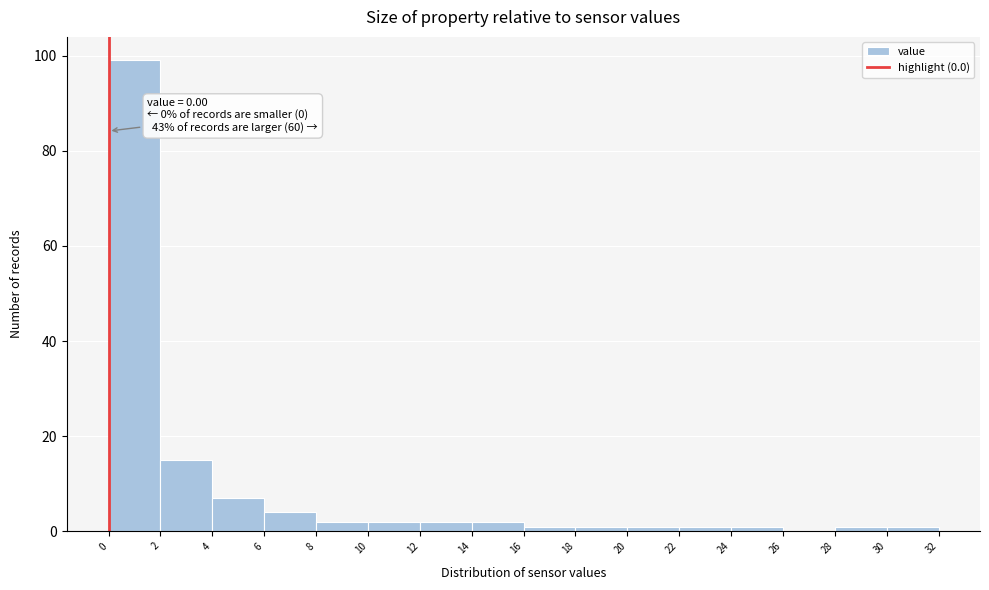

Over which range of the x-axis is the bar tallest?

0 to 2